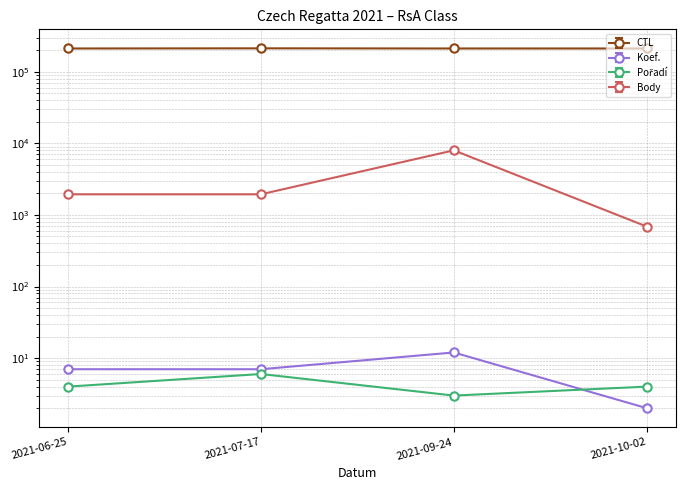

List the series in order of their peak value, lowest first.

Pořadí, Koef., Body, CTL